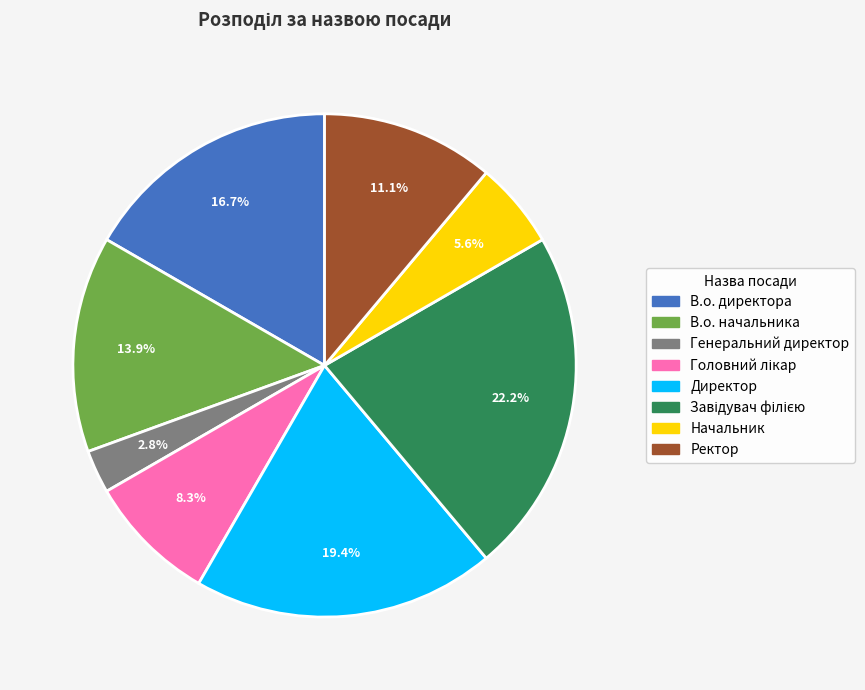

What portion of the pie excludes Генеральний директор?

97.2%